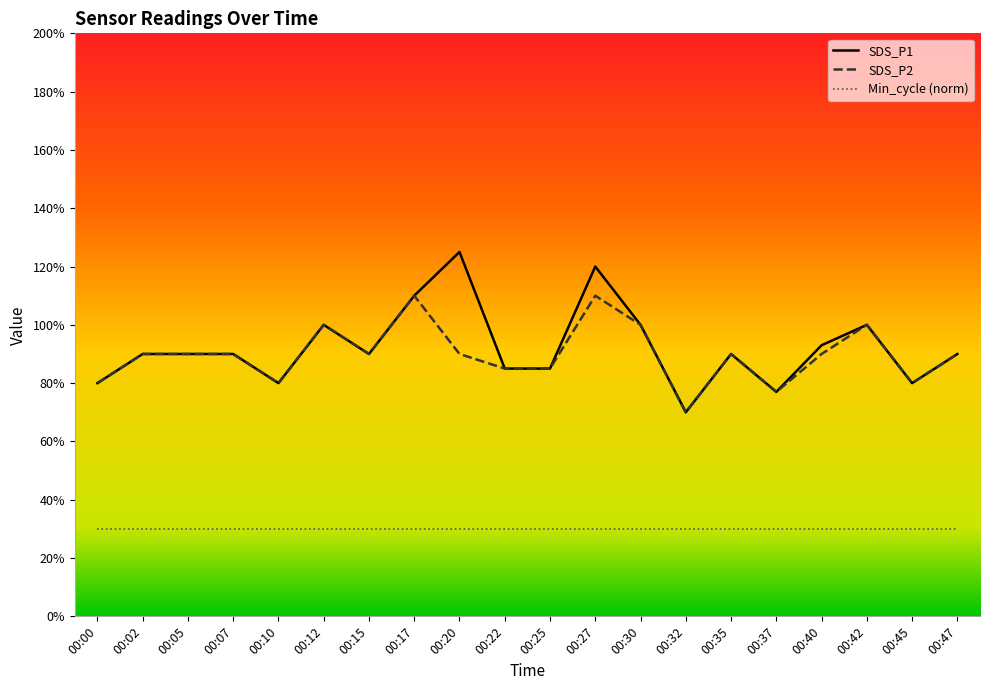

What are all the series names shown in the legend?

SDS_P1, SDS_P2, Min_cycle (norm)